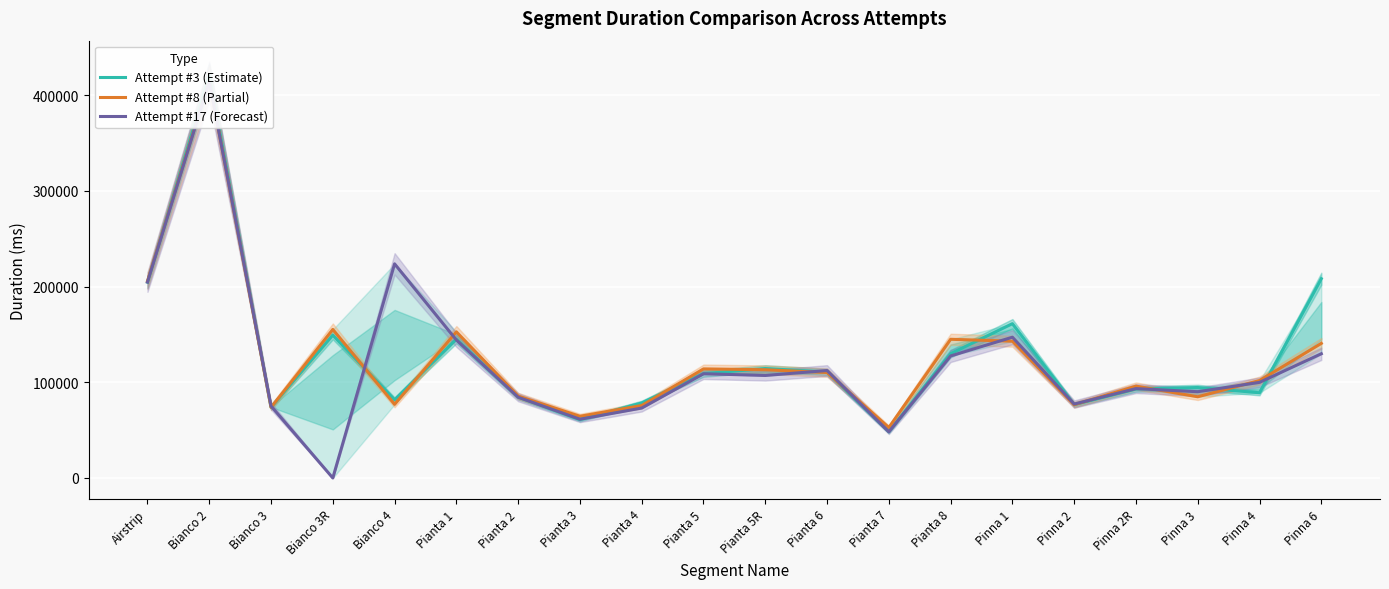

Is it true that Attempt #3 (Estimate) equals 144972 at Pianta 1?

True